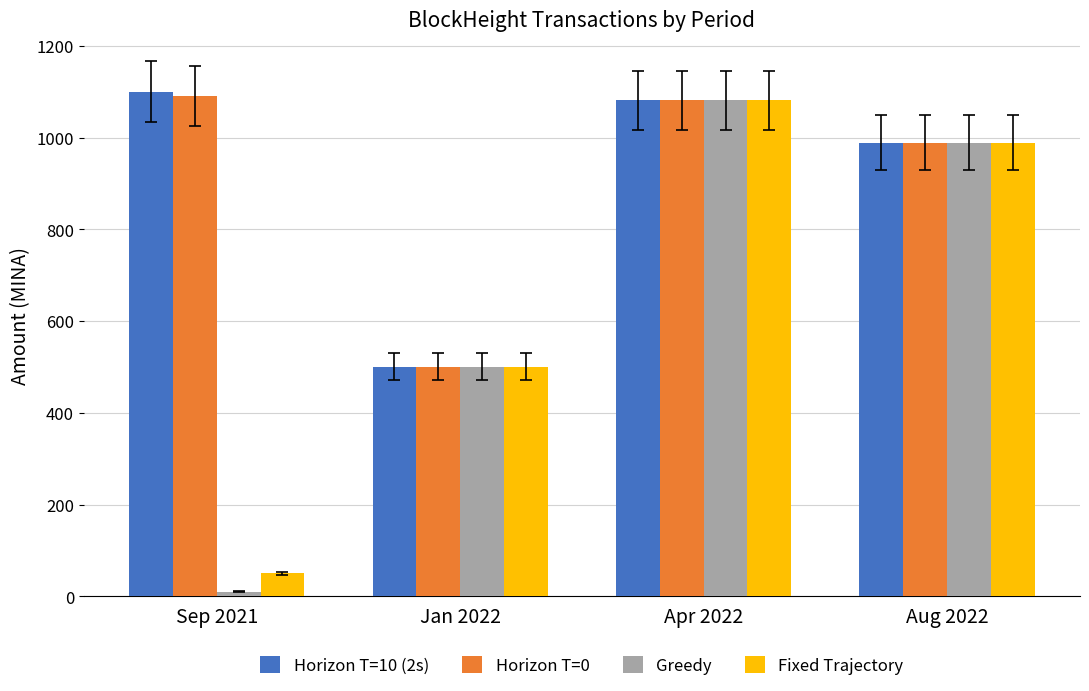

Is the value of Greedy at Apr 2022 greater than the value of Fixed Trajectory at Sep 2021?

Yes